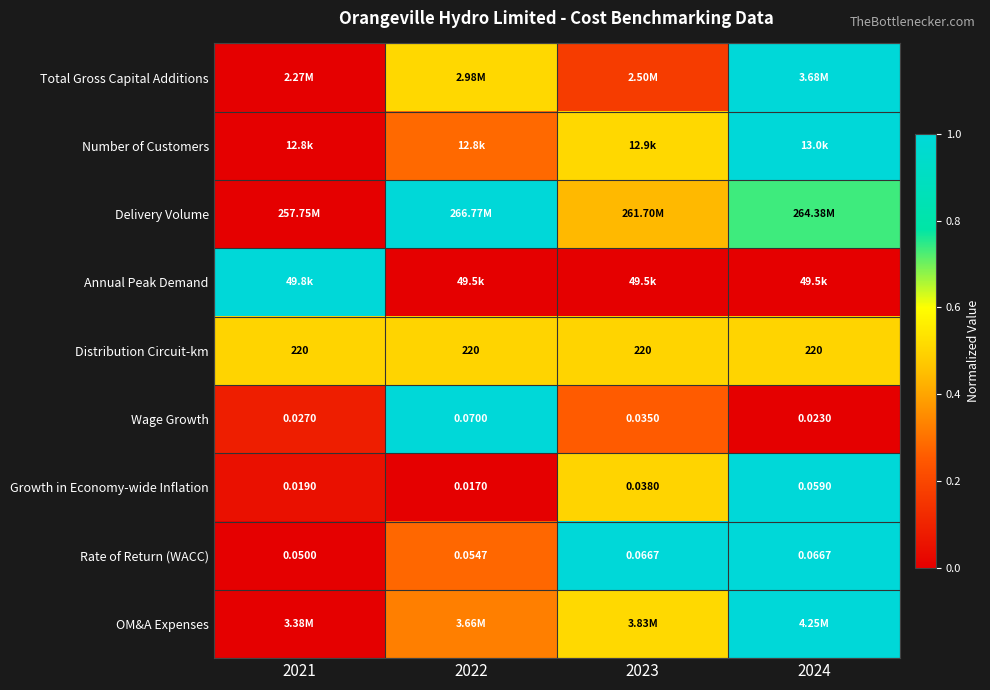

Between 2023 and 2021, which is larger?

2023